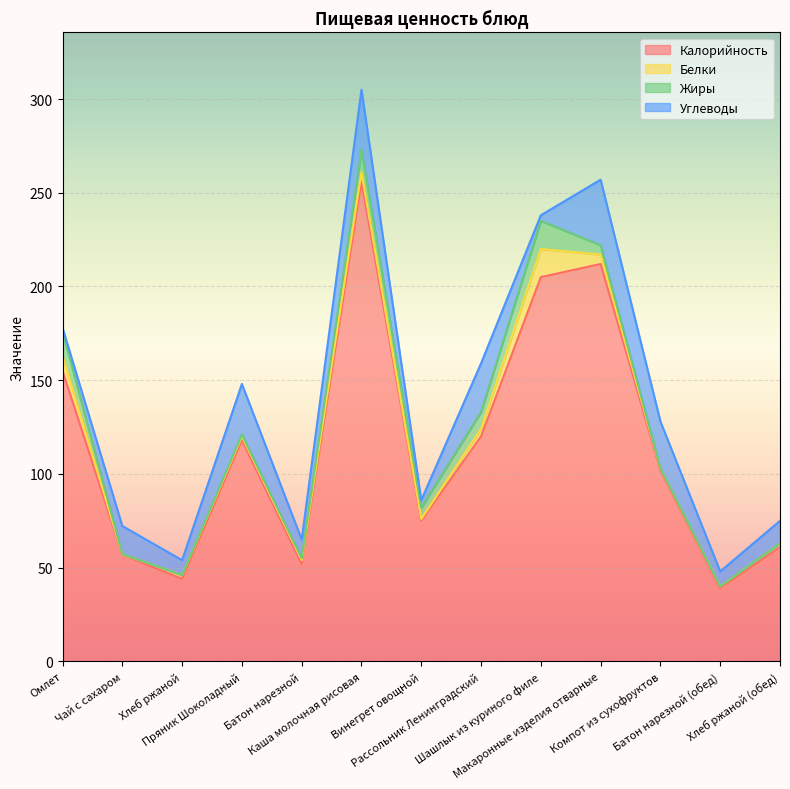

List the series in order of their peak value, highest first.

Калорийность, Углеводы, Белки, Жиры